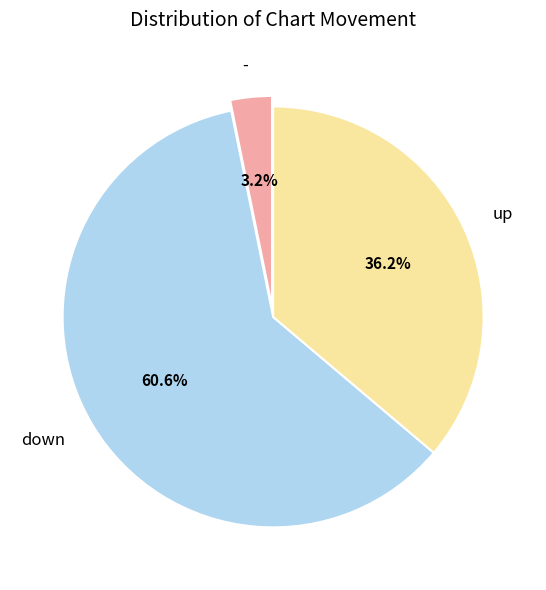

What is the majority slice?

down